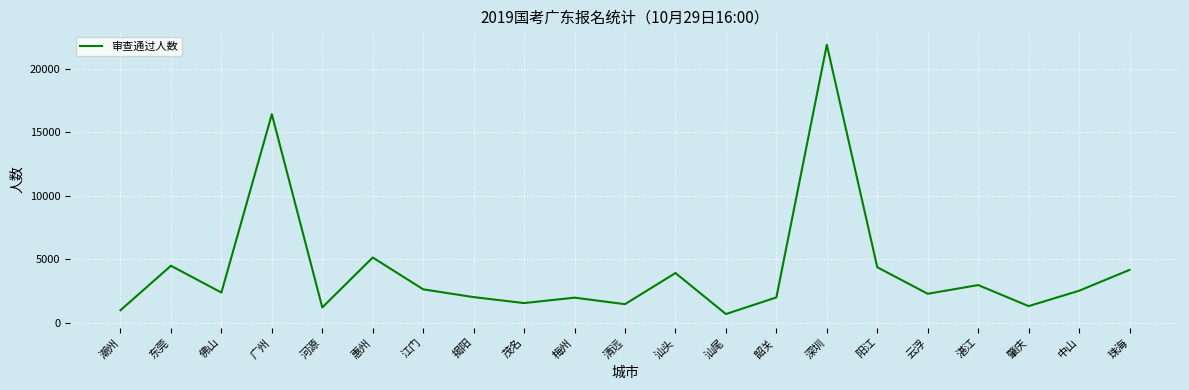

Approximately how many times larger is the value at 深圳 compared to 揭阳?

10.8